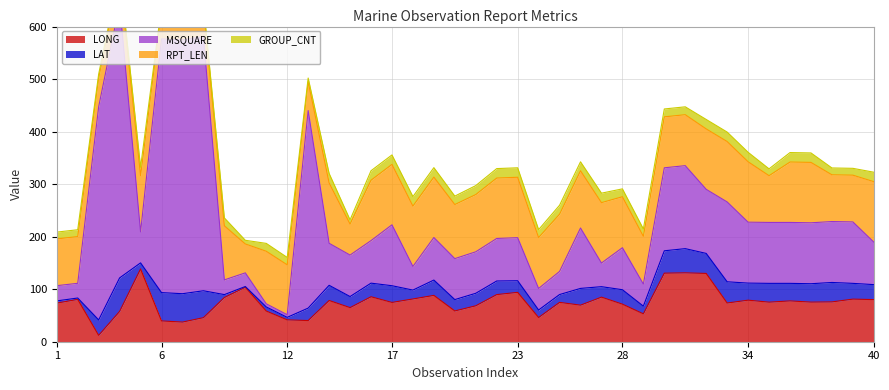

How many times do LONG and RPT_LEN cross each other?

8